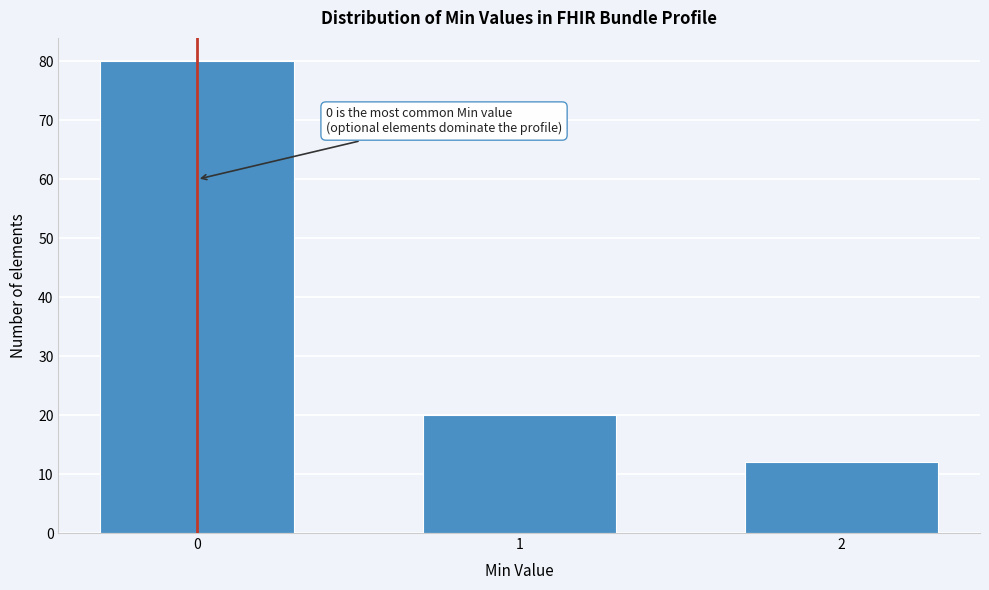

Reading left to right, extract all data points from this chart.

0=80	1=20	2=12